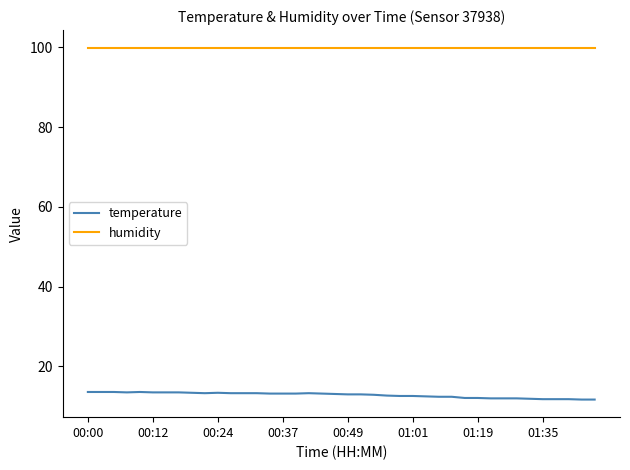

What is the minimum value for temperature?

11.7